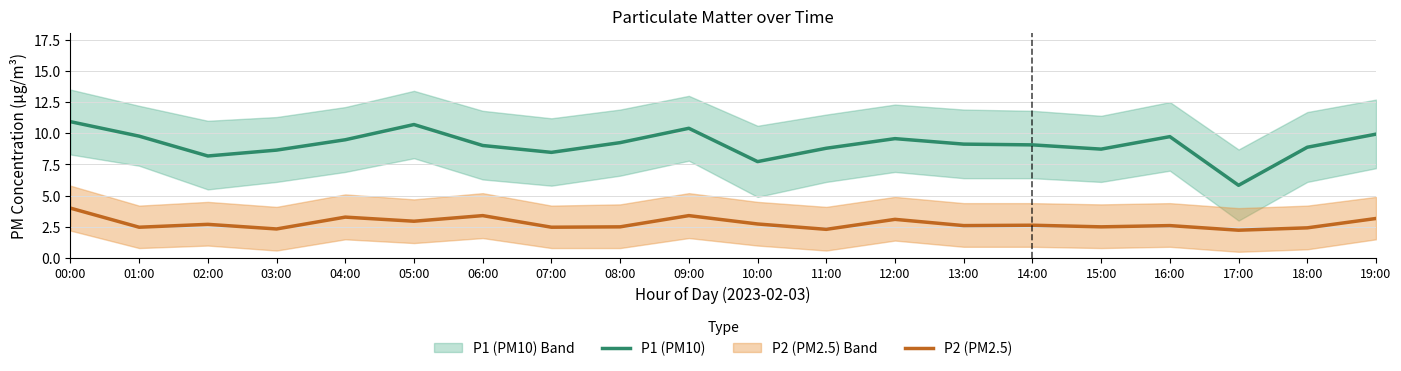

Does the chart display data point markers on the line(s)?

No